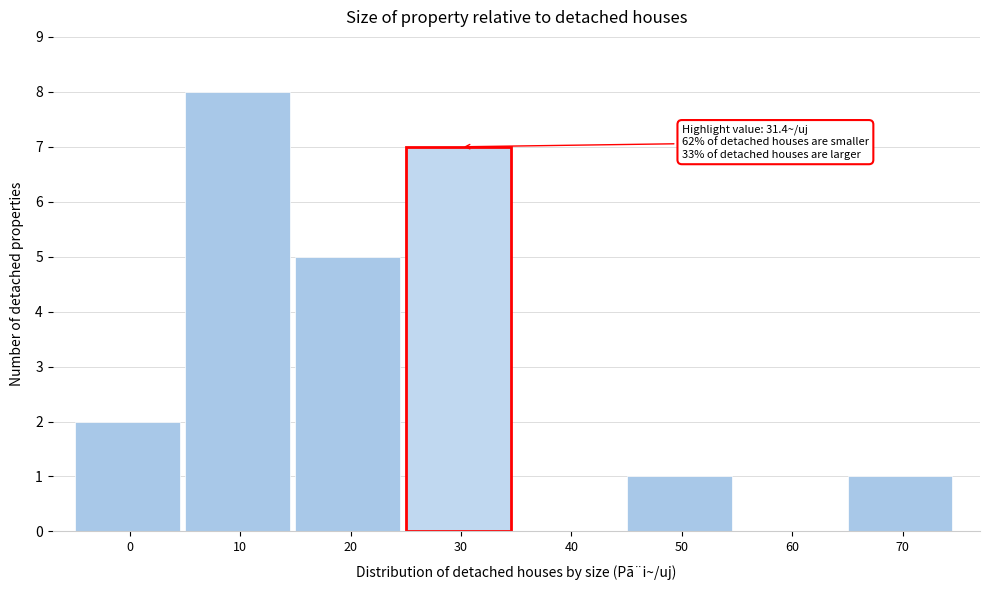

Reading left to right, transcribe all the data shown in this chart.

0=2	10=8	20=5	30=7	40=0	50=1	60=0	70=1